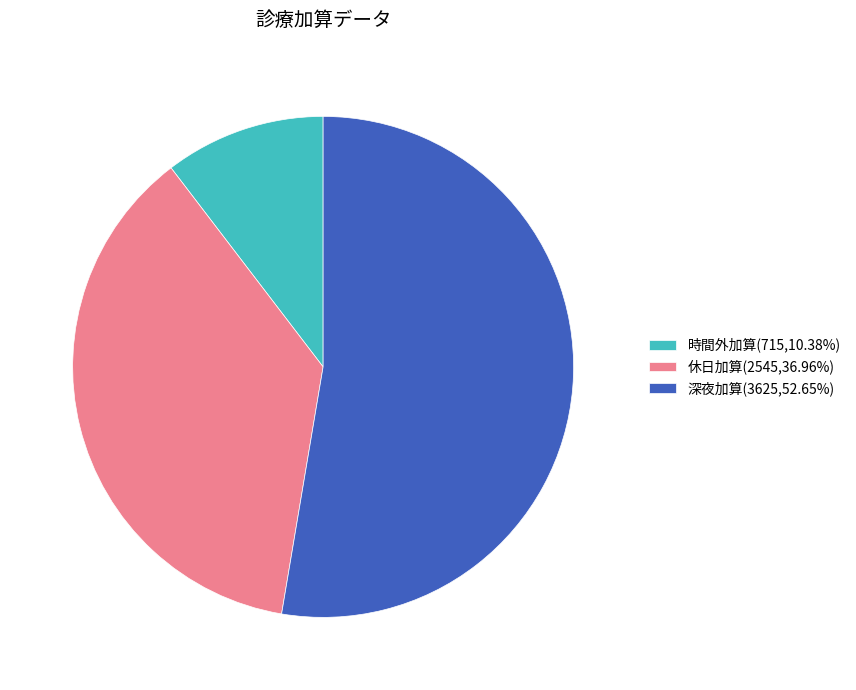

Count the number of slices in the pie.

3